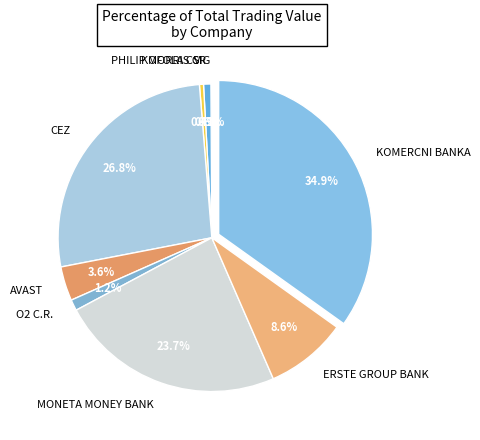

Which slice is the largest?

KOMERCNI BANKA